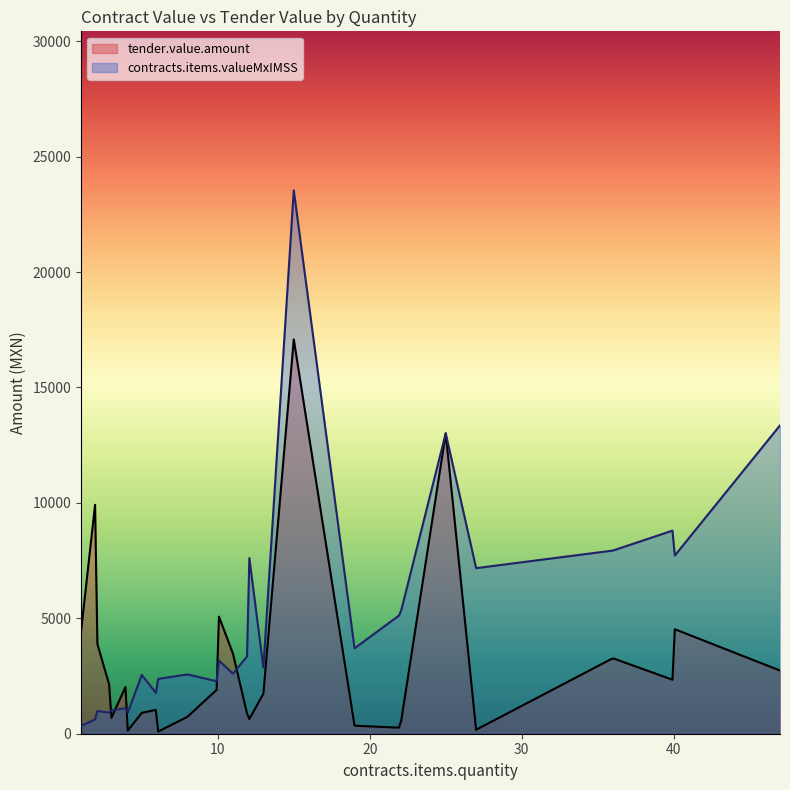

Which series has the largest range (max minus min)?

contracts.items.valueMxIMSS